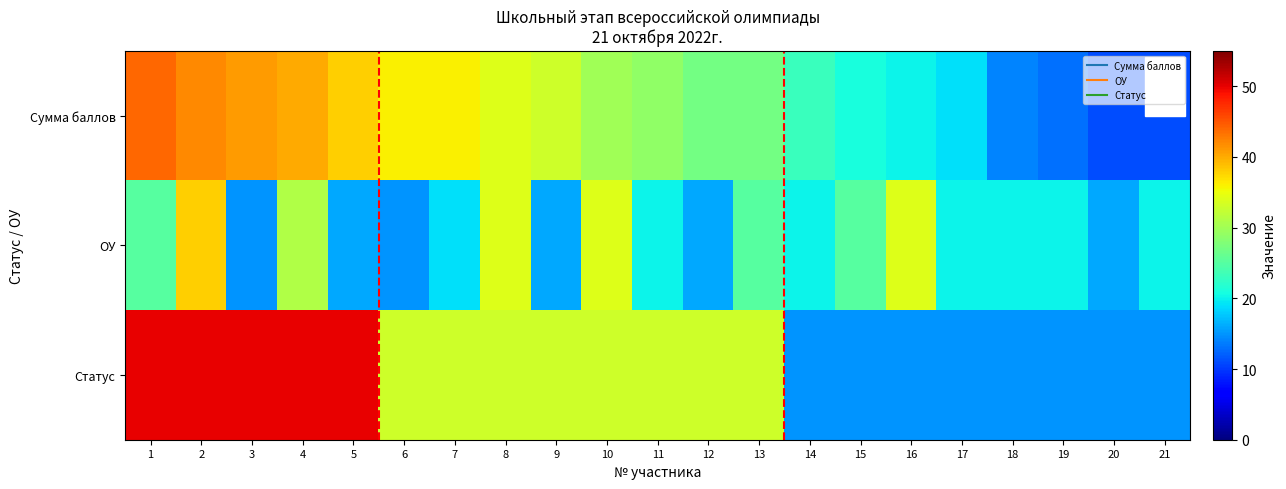

What is the total value across all series at 19?

48